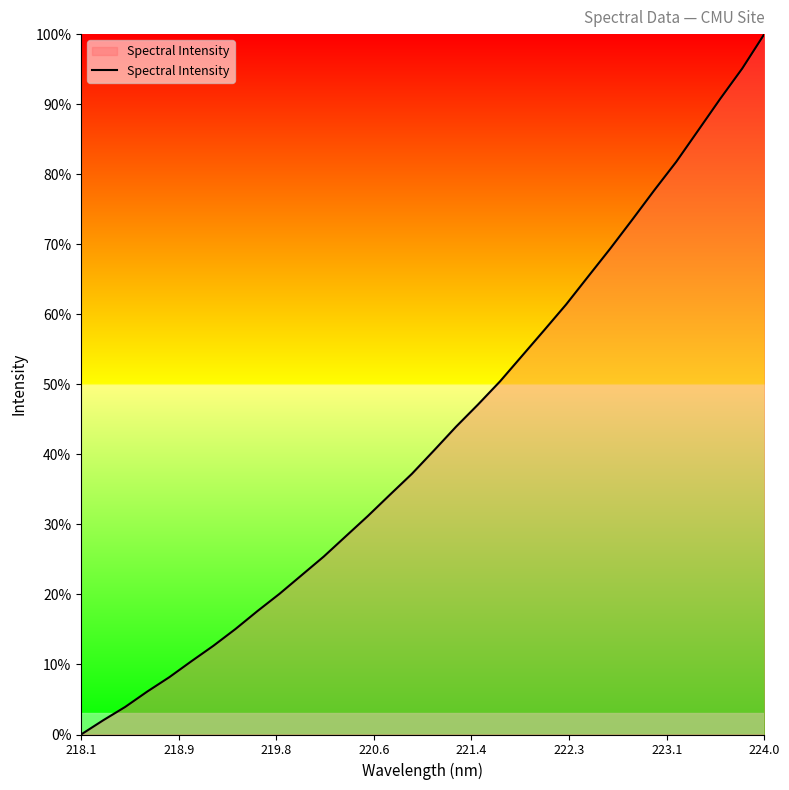

Does the chart display data point markers on the line(s)?

No